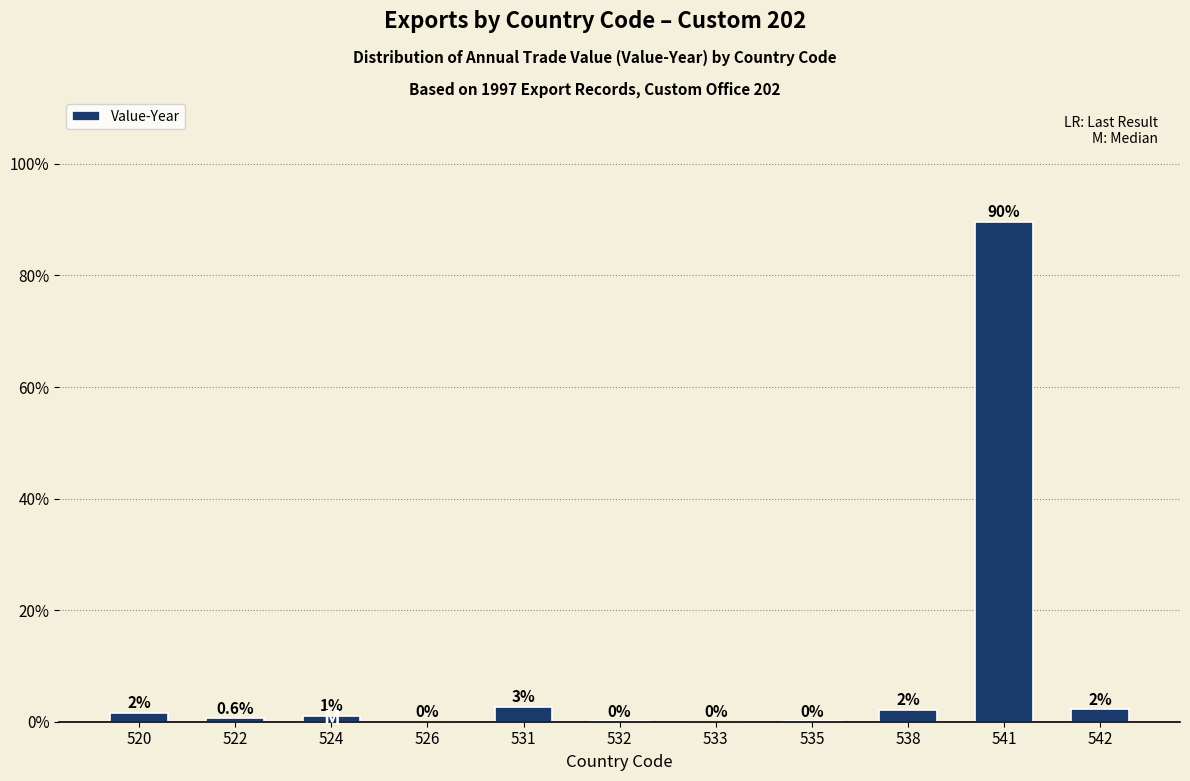

What is the greatest value displayed?

89.6